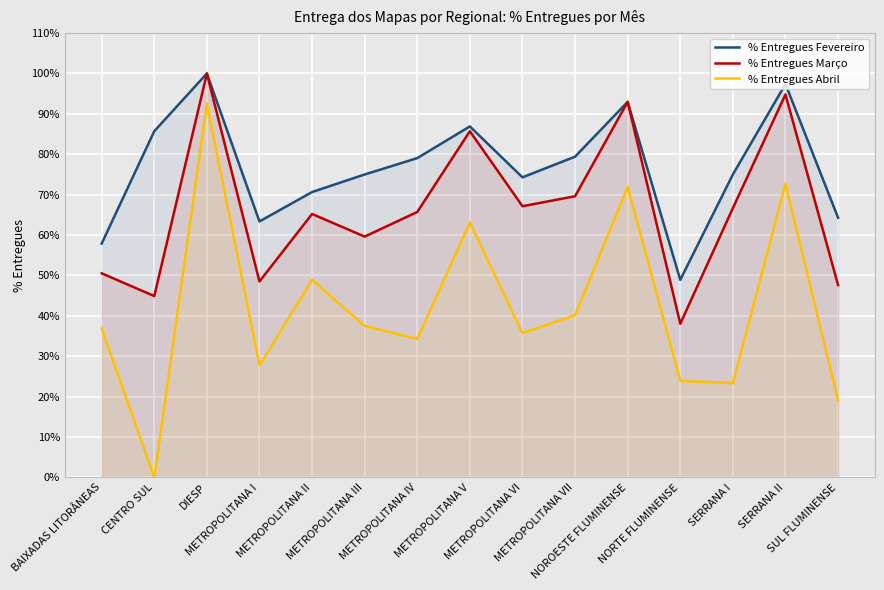

What is the sum of all % Entregues Fevereiro values?

11.5